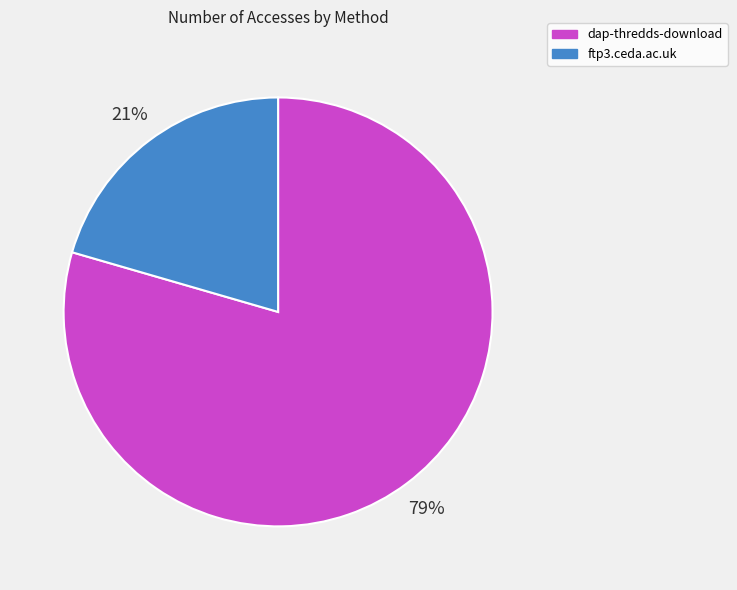

What is the majority slice?

dap-thredds-download